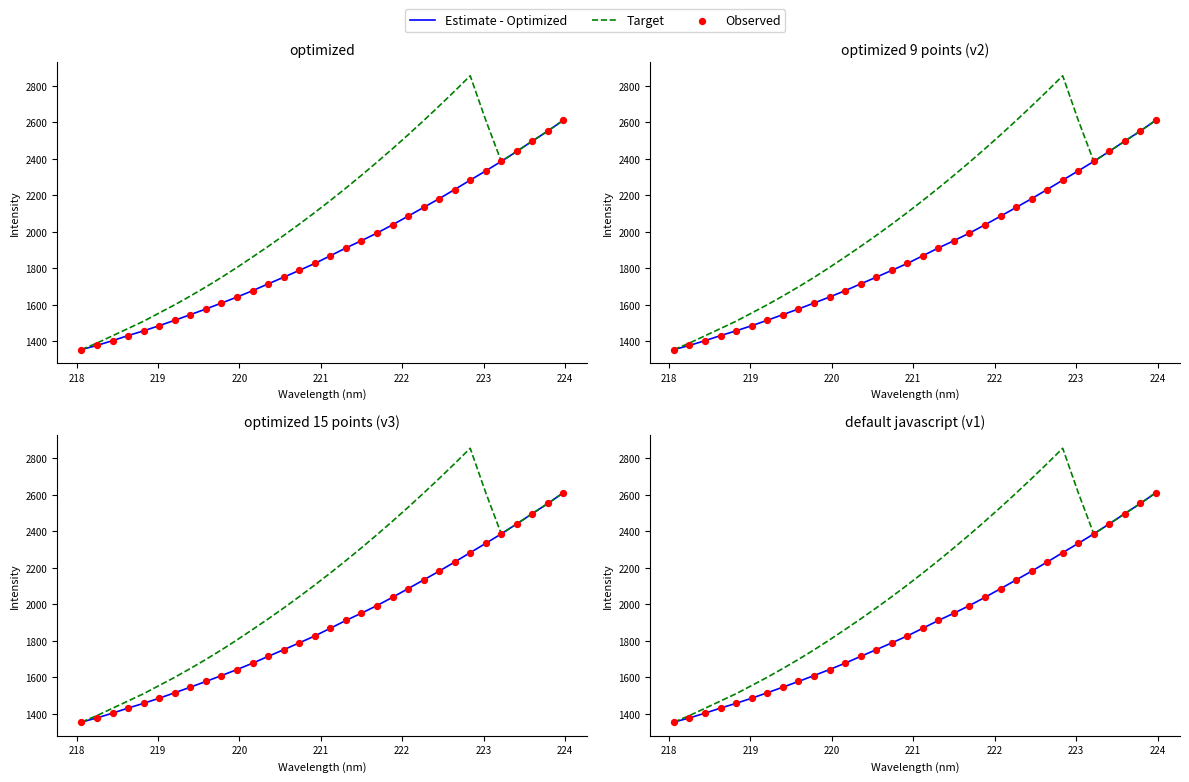

What are all the series names shown in the legend?

Estimate - Optimized, Target, Observed